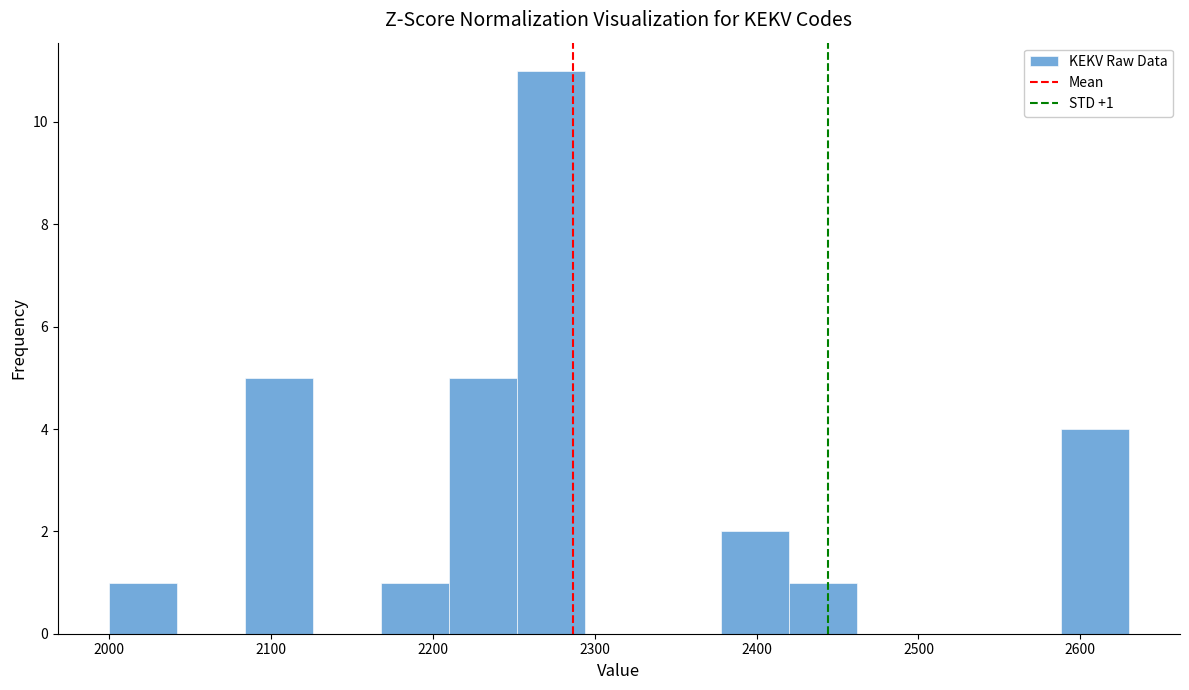

Which range on the x-axis has the tallest bar?

2252 to 2294